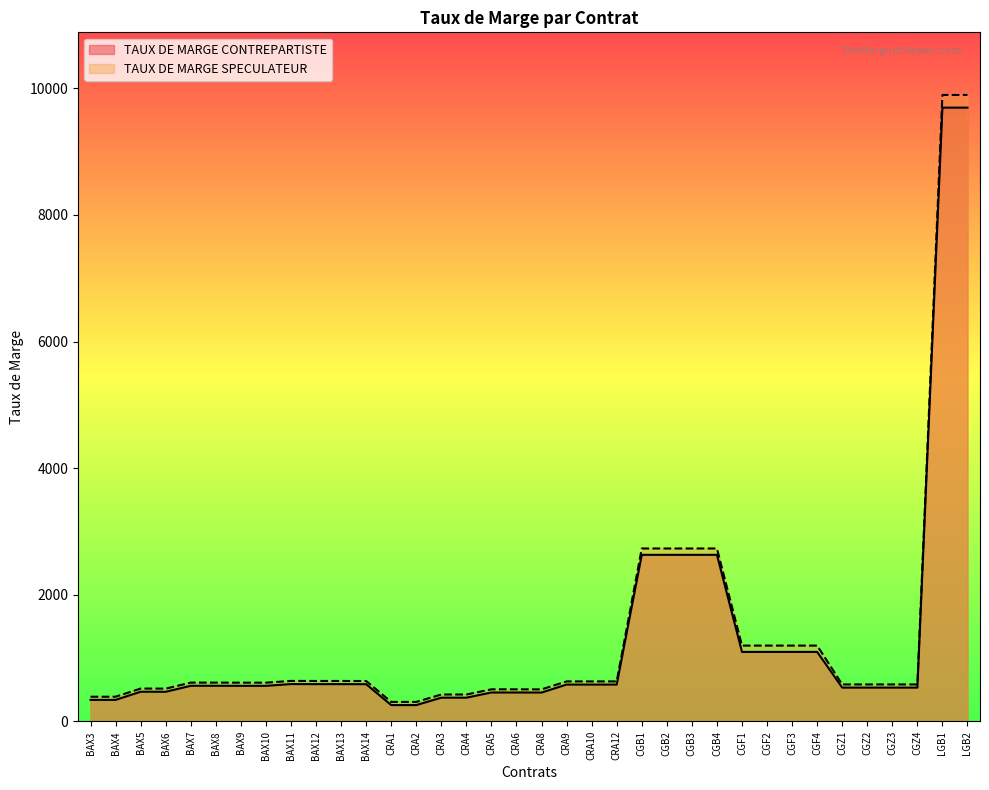

True or false: TAUX DE MARGE CONTREPARTISTE and TAUX DE MARGE SPECULATEUR intersect in this chart.

False